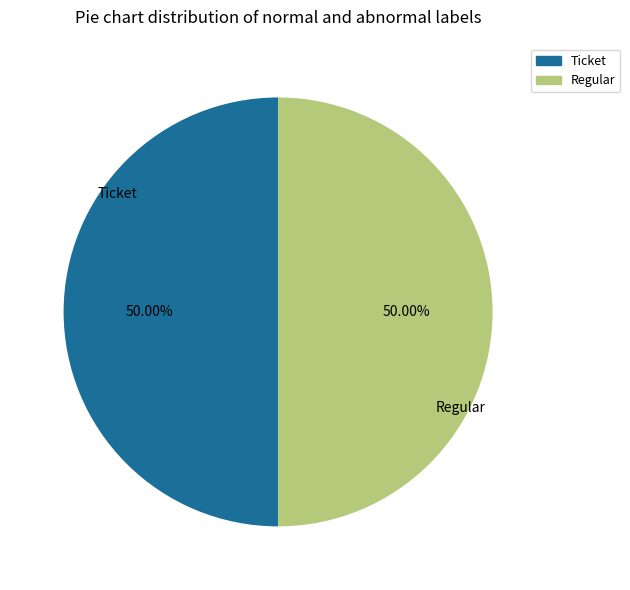

To the nearest percent, what is the average slice percentage?

50%